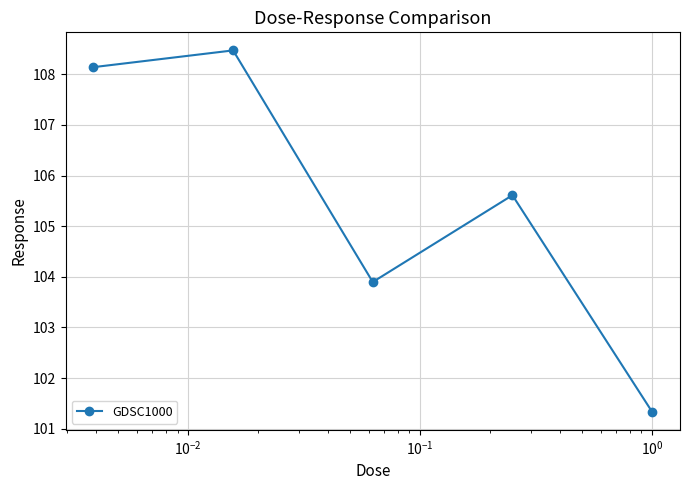

What is the minimum value shown in the chart?

101.3